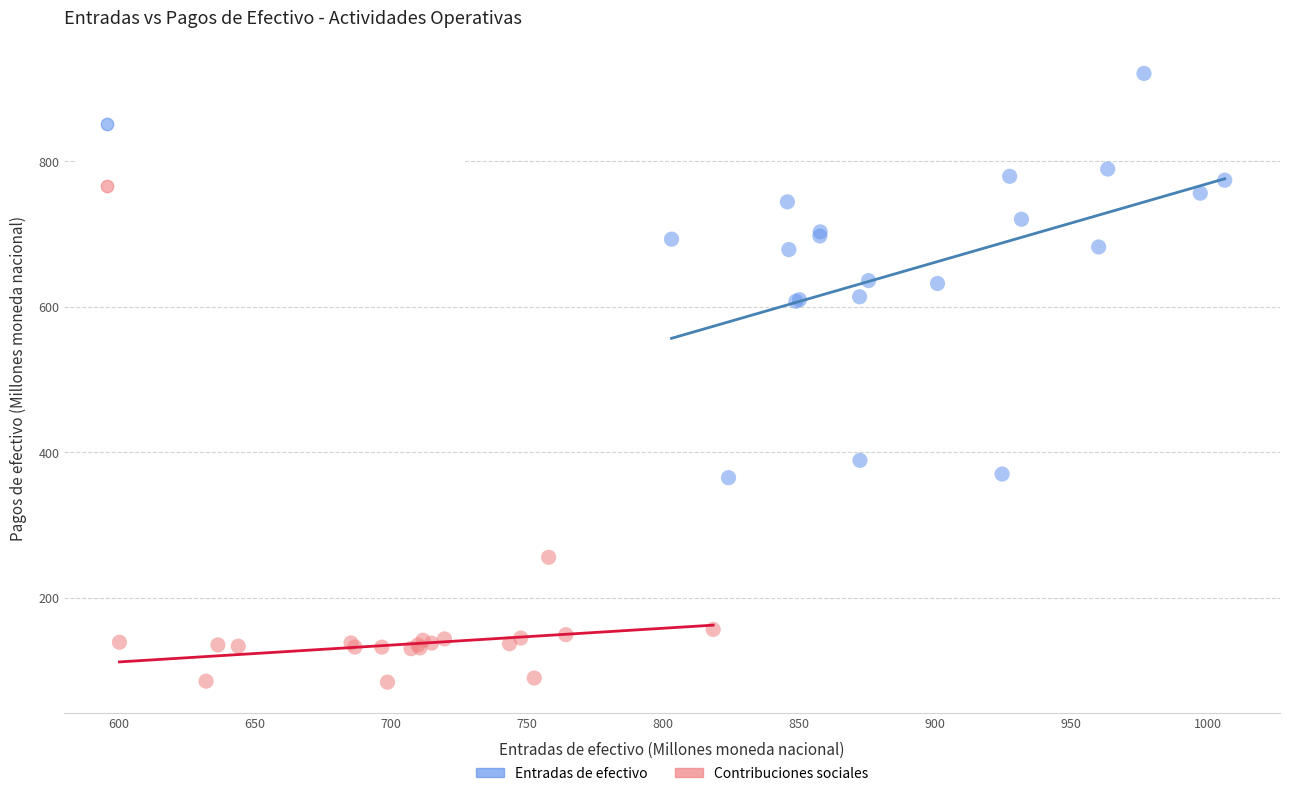

Which series contains the lowest Y value?

Contribuciones sociales